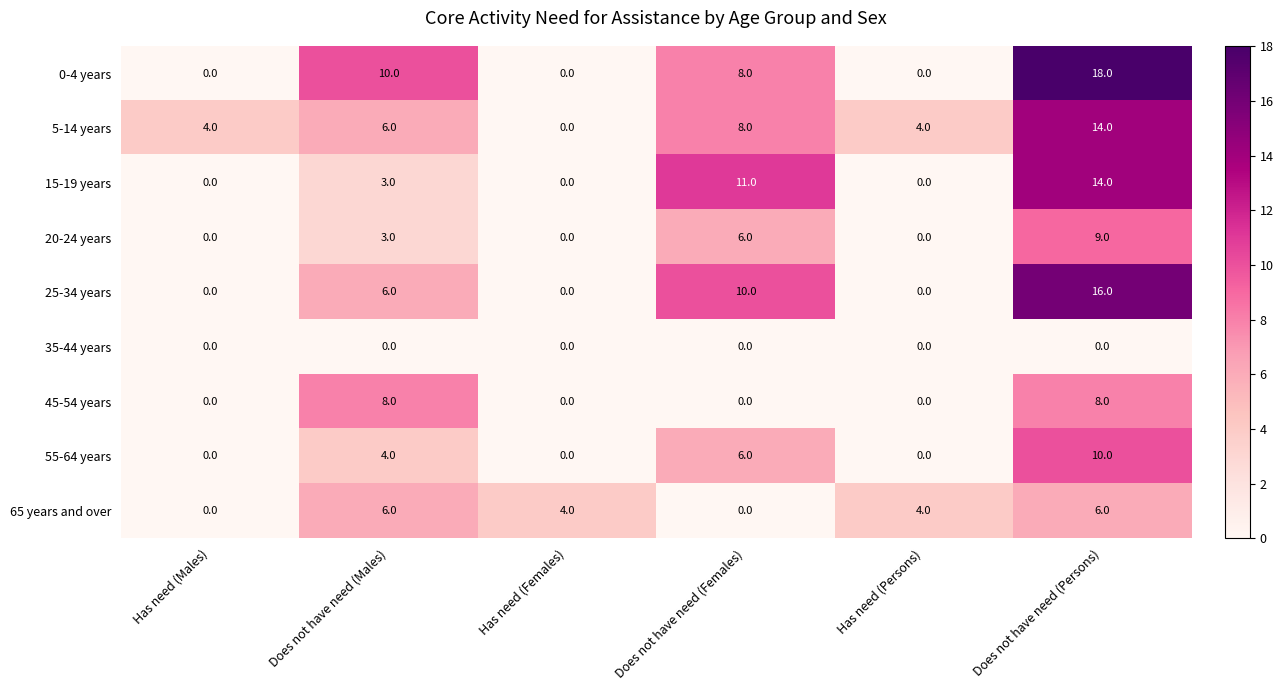

At which category is the sum across all series the highest?

Does not have need (Persons)